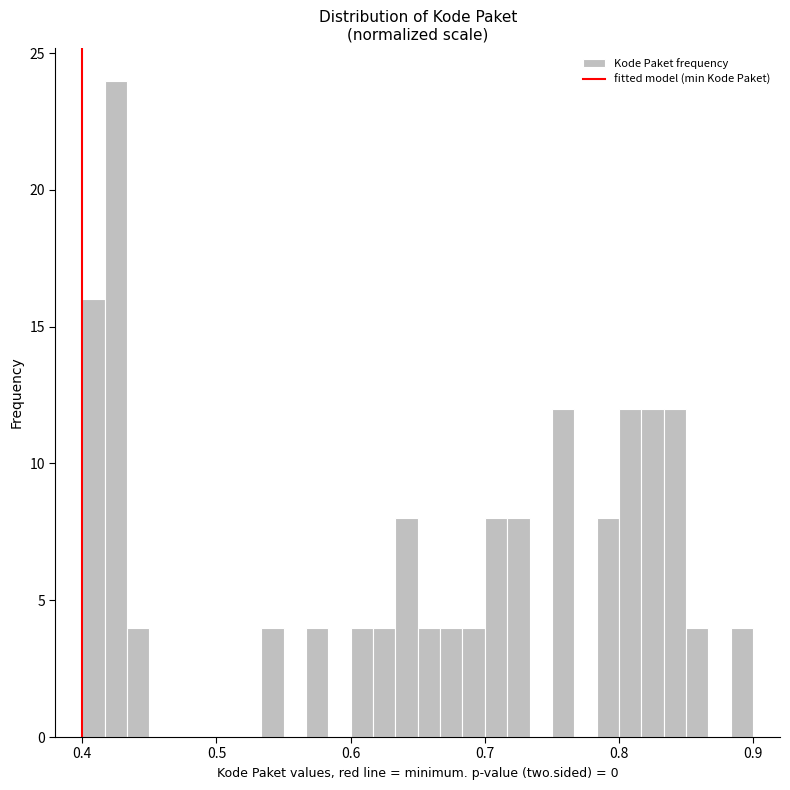

Read against the x-axis, roughly where is the centre of the tallest bar?

0.43